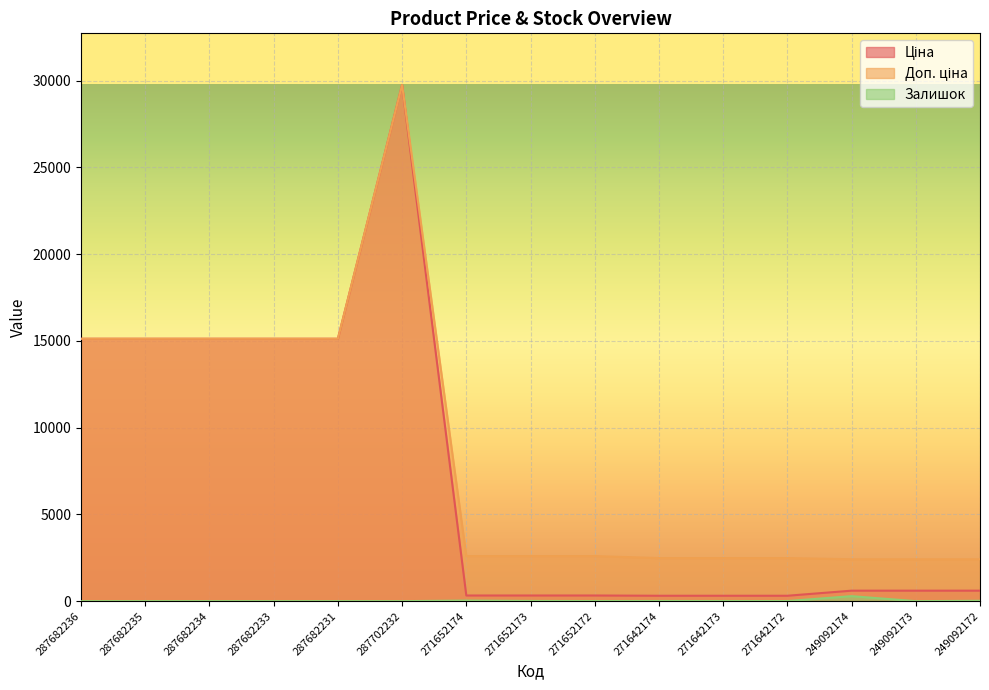

Reading right to left, list all the values displayed in this chart.

Ціна: 603.7	603.7	603.7	310.3	310.3	310.3	324.8	324.8	324.8	29747.2	15120.0	15120.0	15120.0	15120.0	15120.0
Доп. ціна: 2414.8	2414.8	2414.8	2482.4	2482.4	2482.4	2598.3	2598.3	2598.3	29747.2	15120.0	15120.0	15120.0	15120.0	15120.0
Залишок: 21.0	0.0	288.0	5.0	7.0	9.0	5.0	12.0	33.0	0.0	0.0	0.0	0.0	0.0	0.0